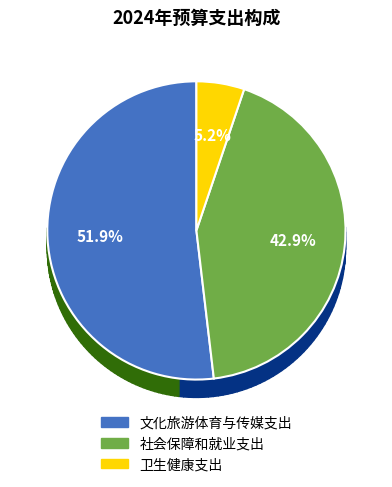

To the nearest percent, what percentage of the pie is 文化旅游体育与传媒支出?

52%